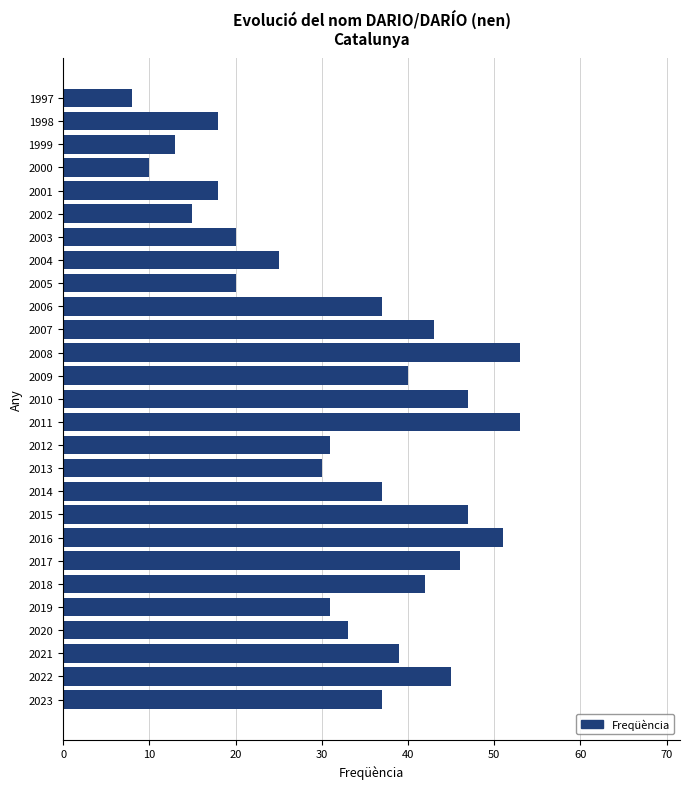

Reading bottom to top, extract all data points from this chart.

2023=37	2022=45	2021=39	2020=33	2019=31	2018=42	2017=46	2016=51	2015=47	2014=37	2013=30	2012=31	2011=53	2010=47	2009=40	2008=53	2007=43	2006=37	2005=20	2004=25	2003=20	2002=15	2001=18	2000=10	1999=13	1998=18	1997=8